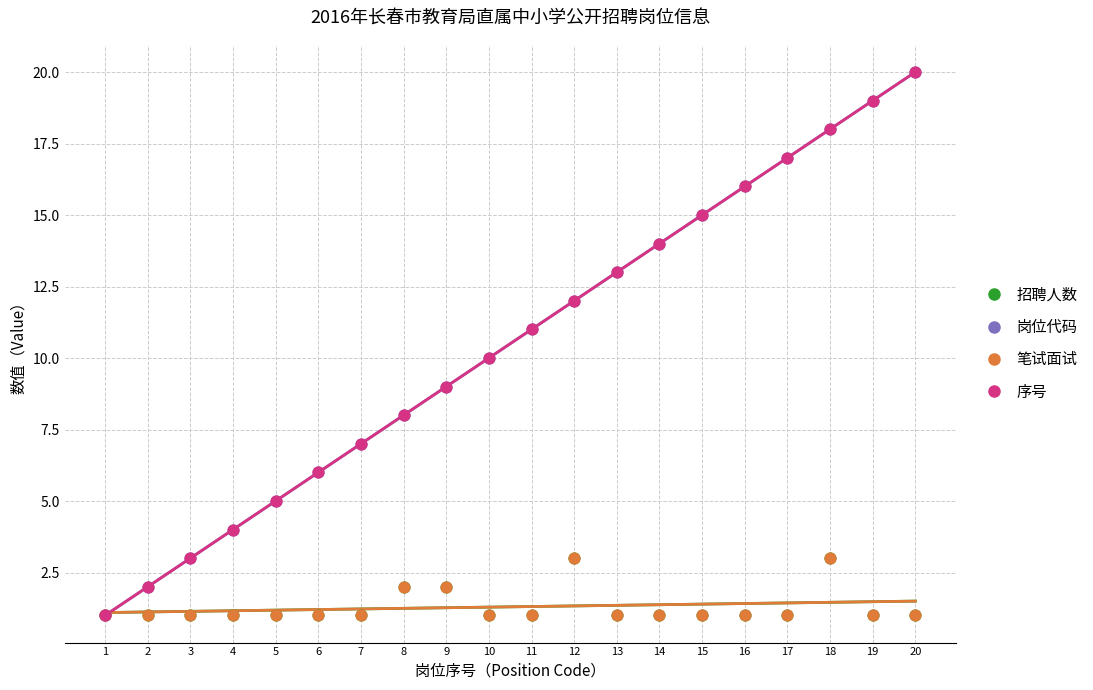

What are all the series names shown in the legend?

招聘人数, 岗位代码, 笔试面试, 序号